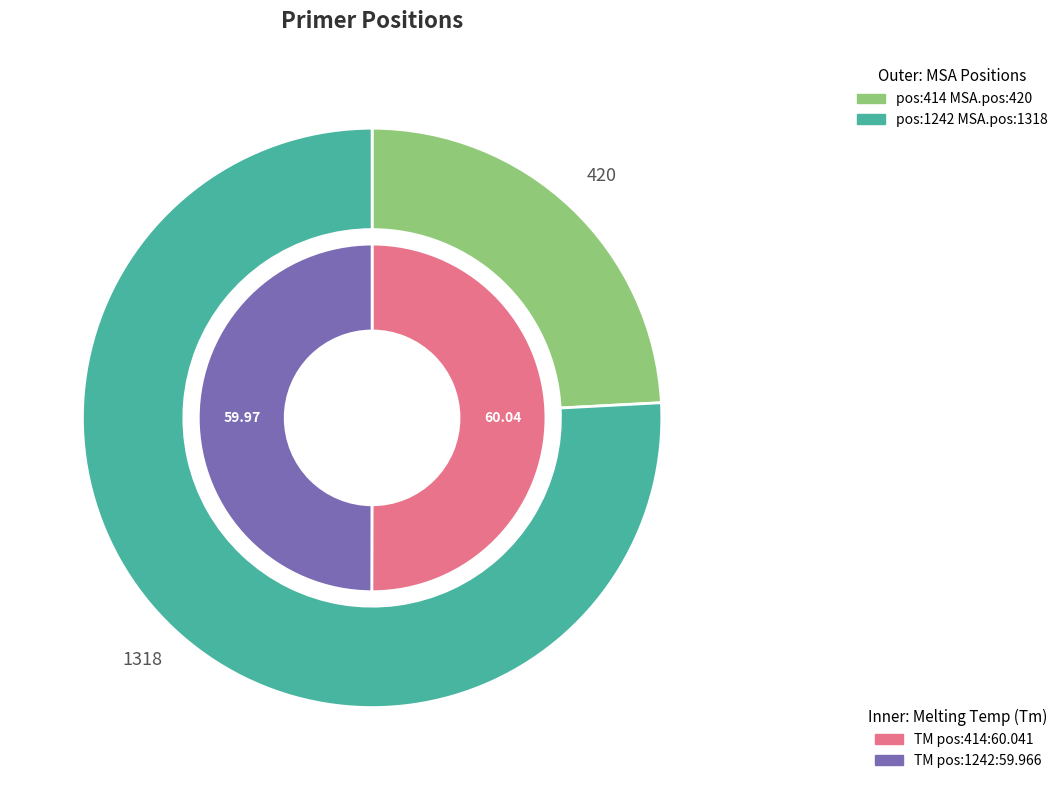

To the nearest percent, what portion does 1242 represent?

76%